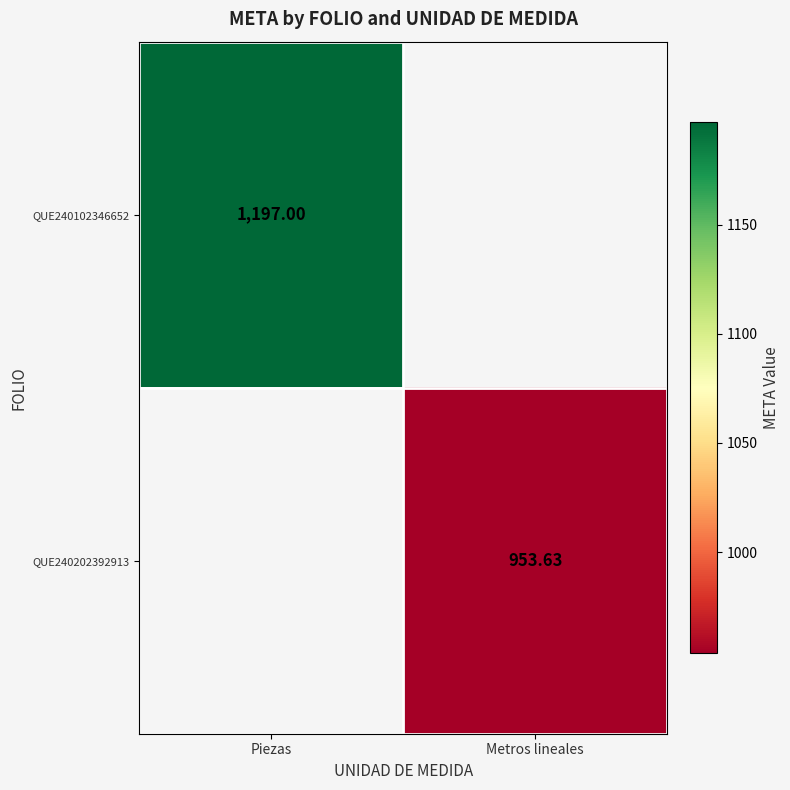

How many categories are shown in the chart?

2